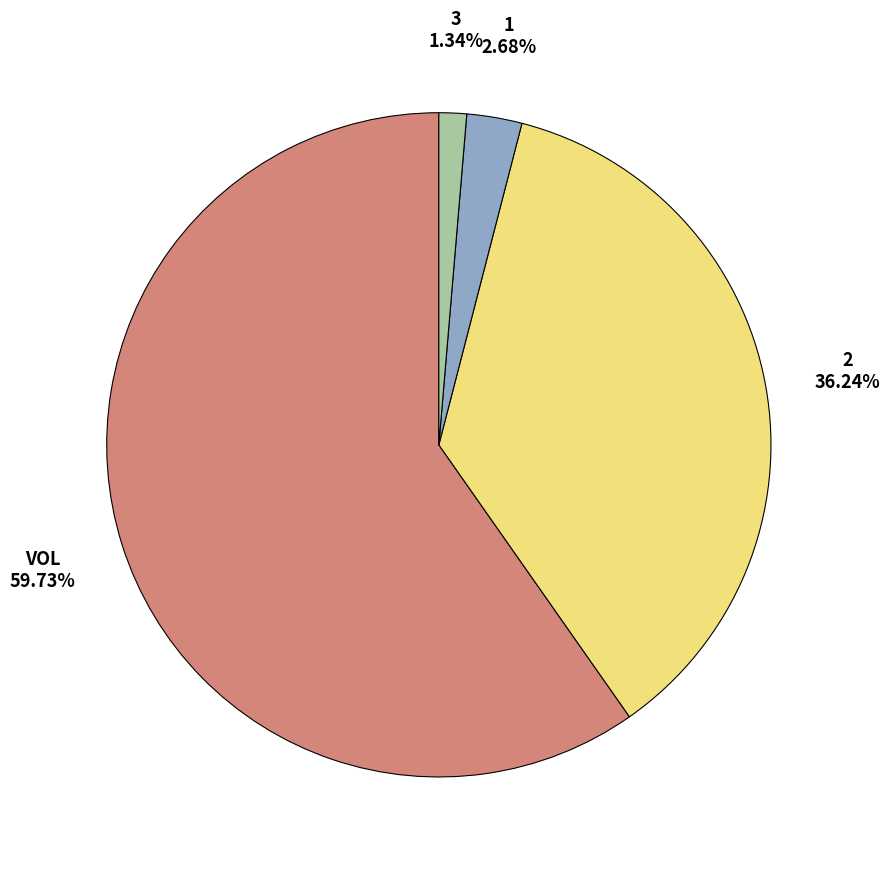

Is there a majority slice in this chart?

Yes